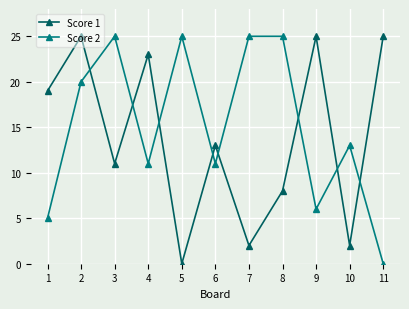

What are all the series names shown in the legend?

Score 1, Score 2